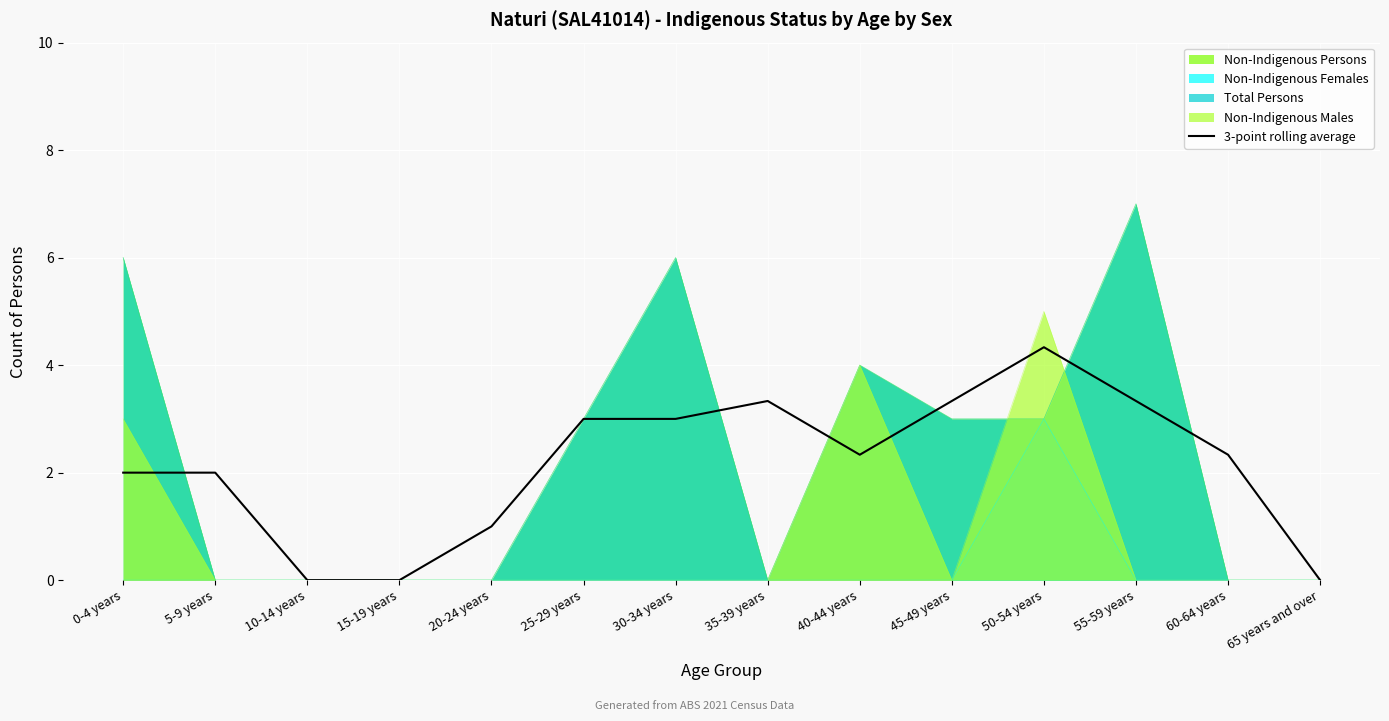

Reading right to left, list all the values displayed in this chart.

65 years and over=0.0	60-64 years=2.3	55-59 years=3.3	50-54 years=4.3	45-49 years=3.3	40-44 years=2.3	35-39 years=3.3	30-34 years=3.0	25-29 years=3.0	20-24 years=1.0	15-19 years=0.0	10-14 years=0.0	5-9 years=2.0	0-4 years=2.0